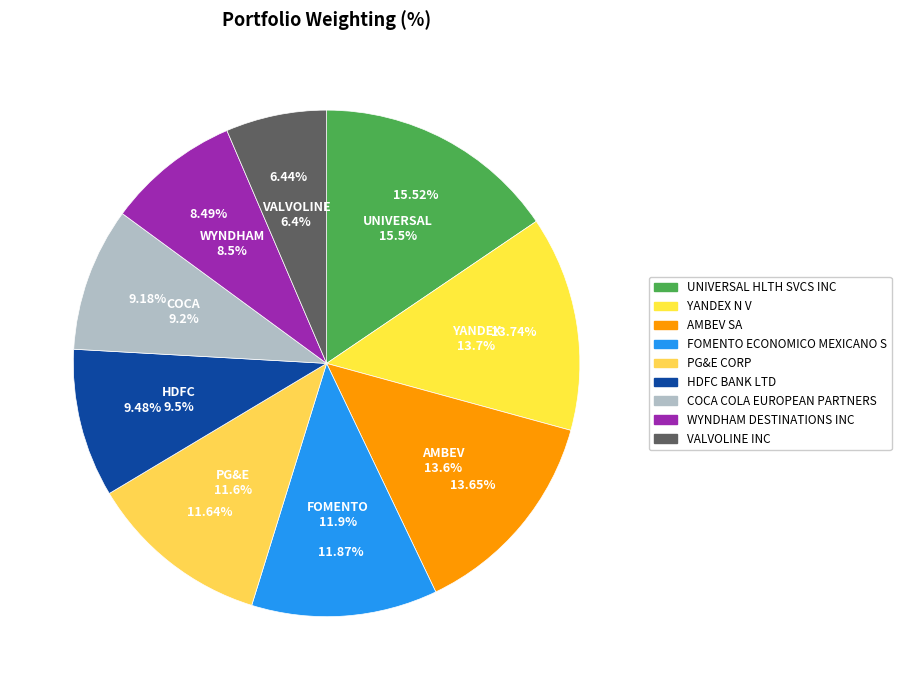

How many segments does this pie chart have?

9